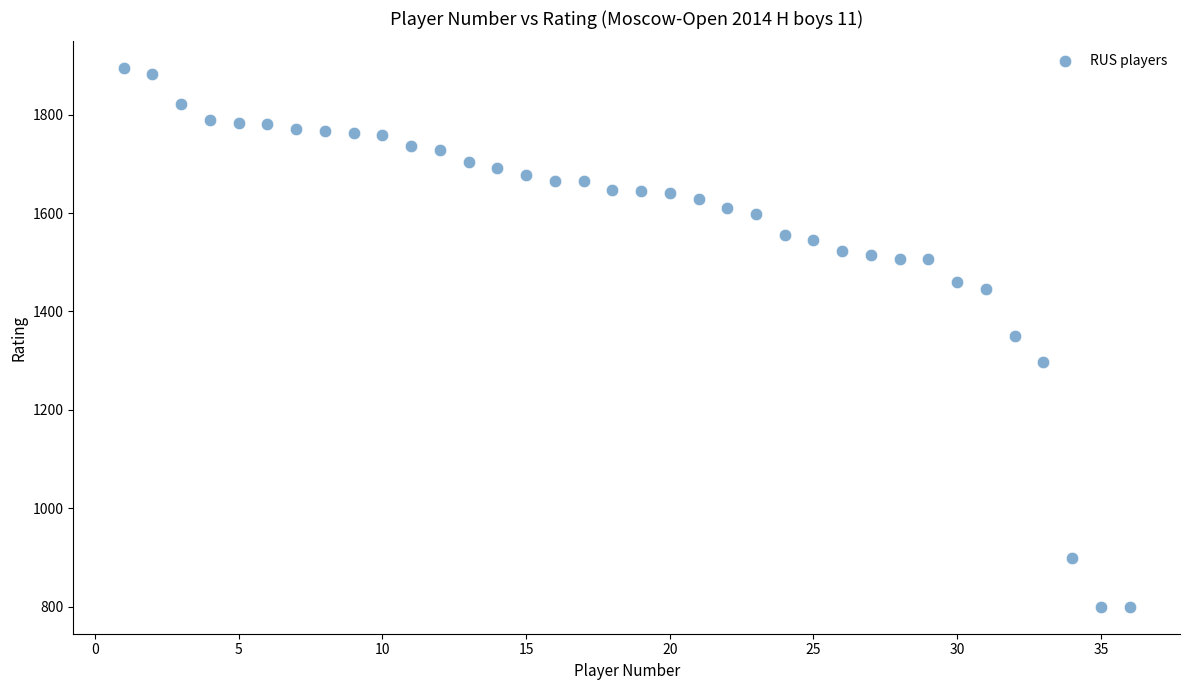

What is the range of X values (max minus min)?

35